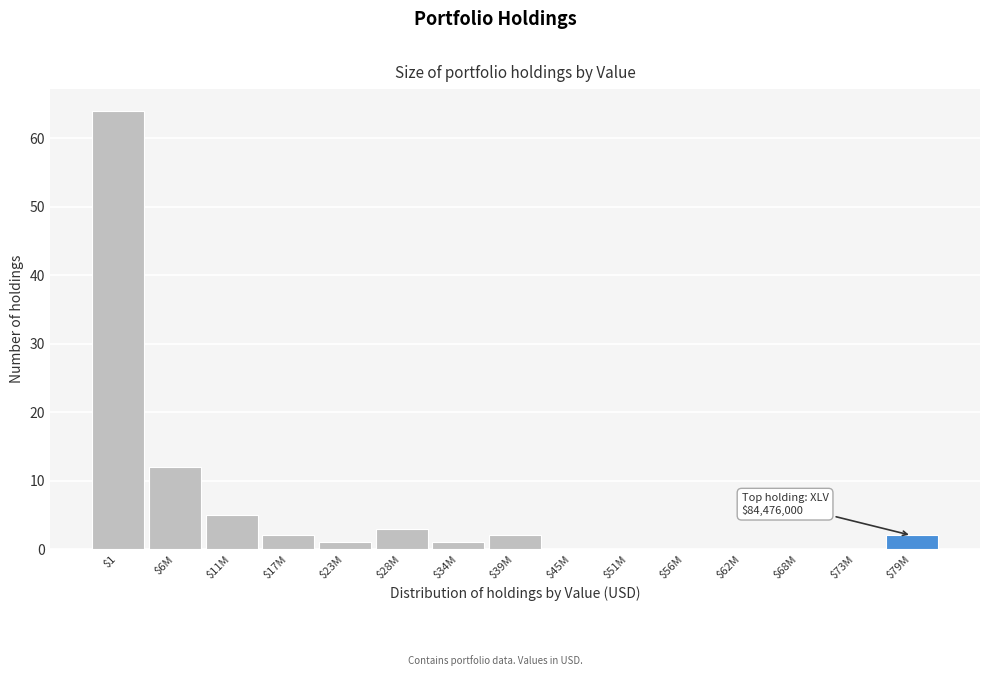

What is the maximum value shown in the chart?

64